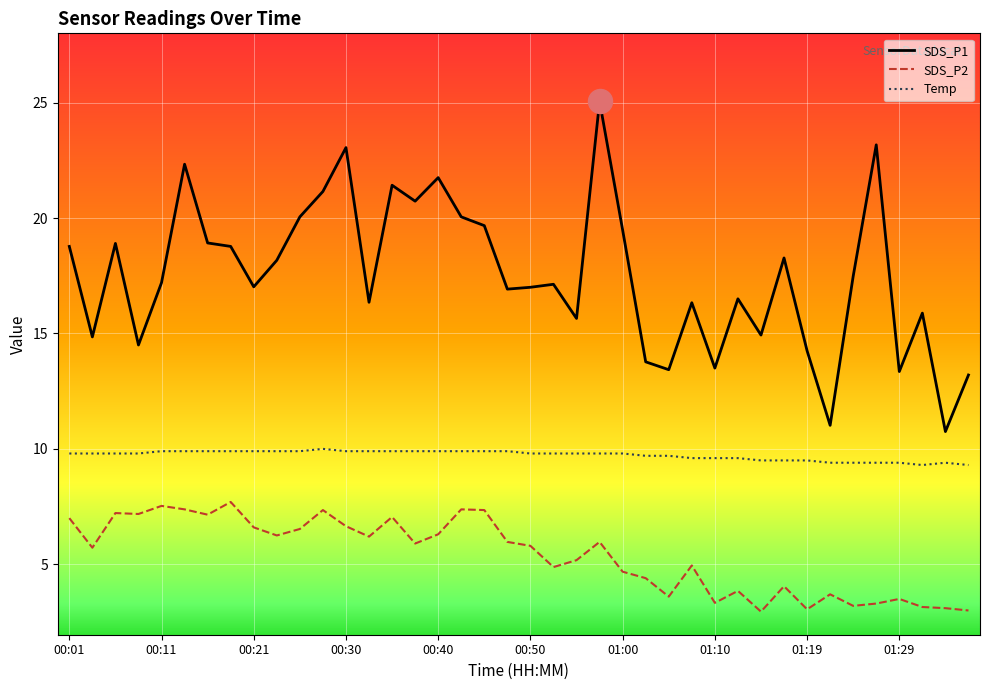

Which series has the widest spread of values?

SDS_P1